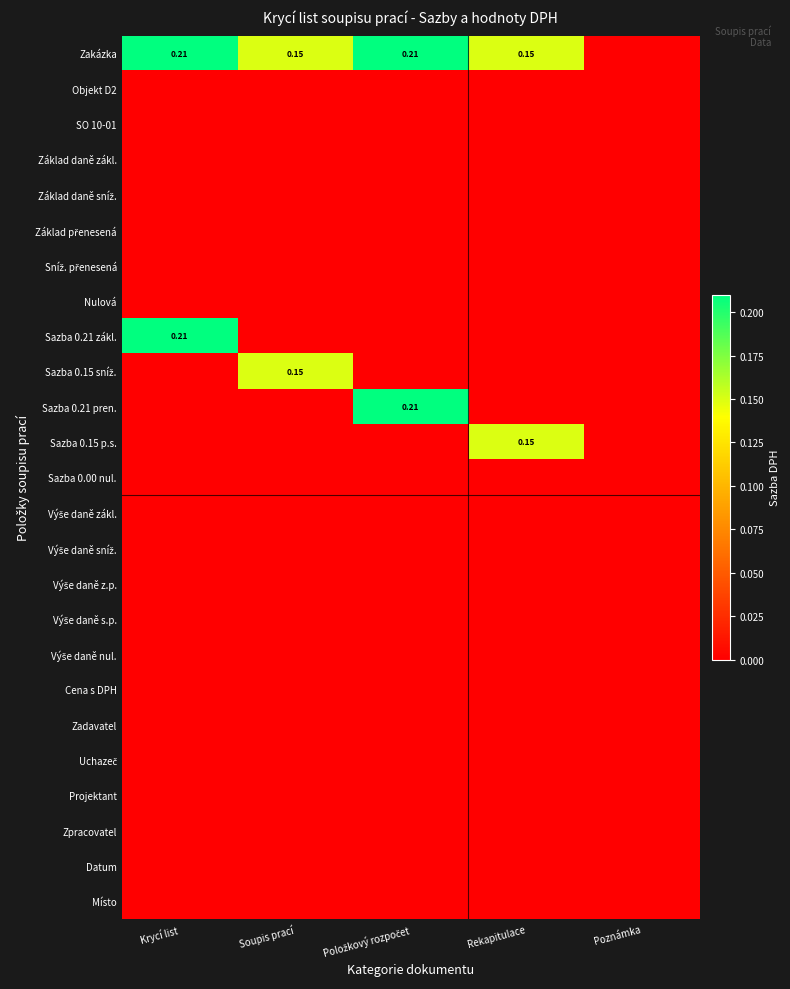

Count the Sazba 0.21 pren. values in the range 0 to 1.

5